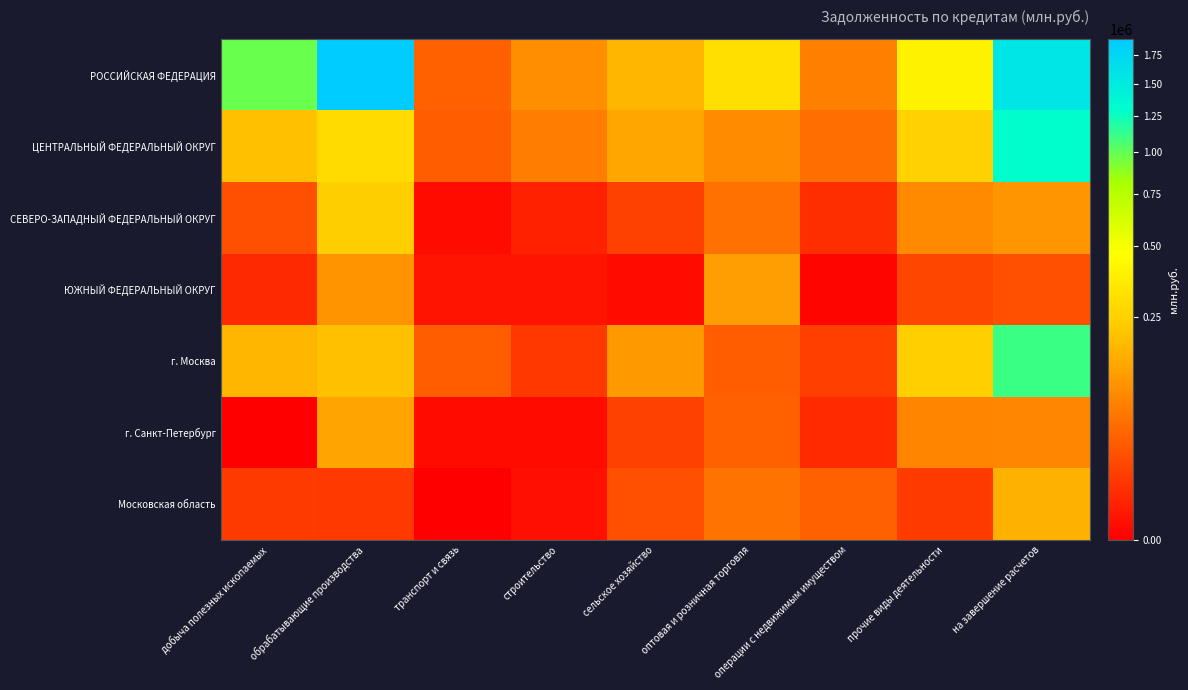

Which series has the largest range (max minus min)?

РОССИЙСКАЯ ФЕДЕРАЦИЯ